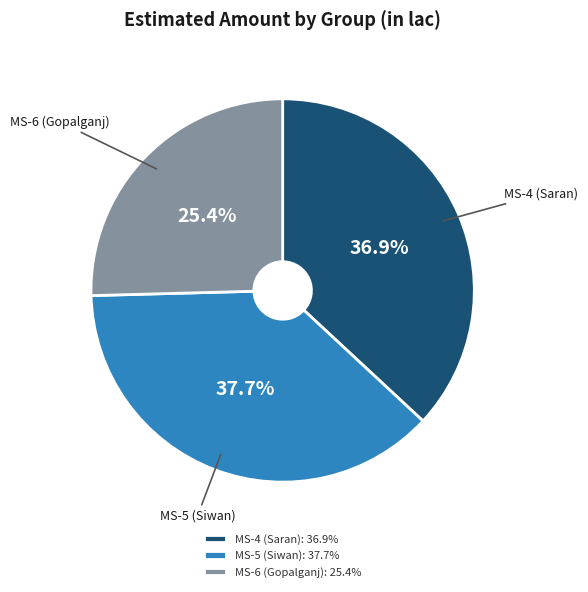

Does any single category account for the majority?

No